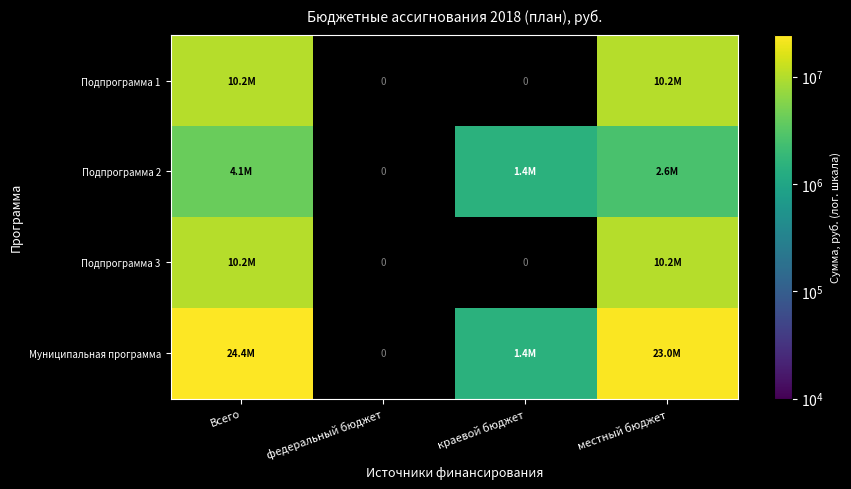

How many values in the Муниципальная программа series exceed 1436524?

3